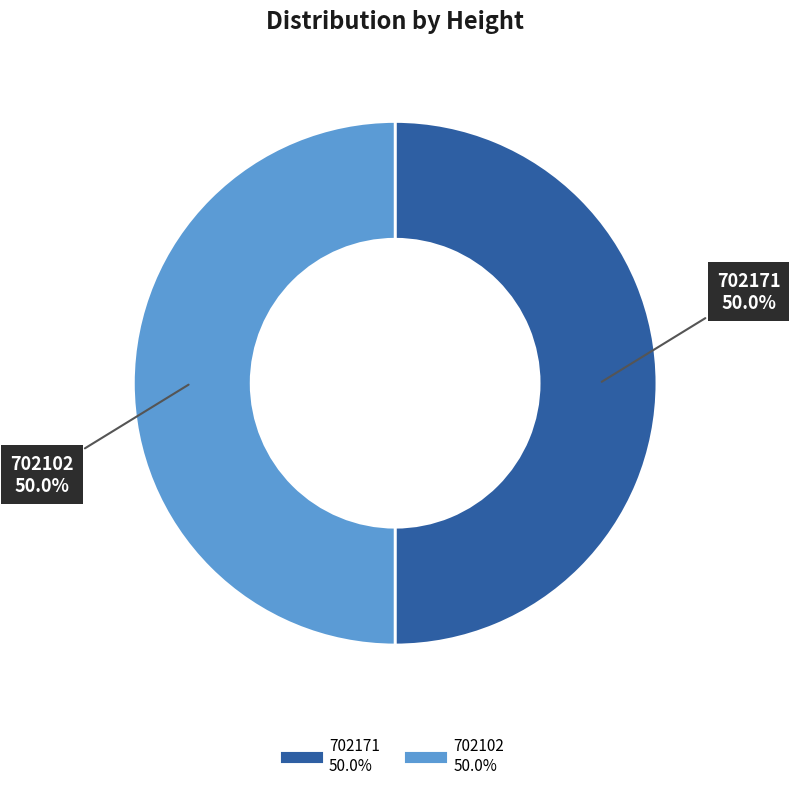

What percentage do 702102 and 702171 together represent?

100.0%